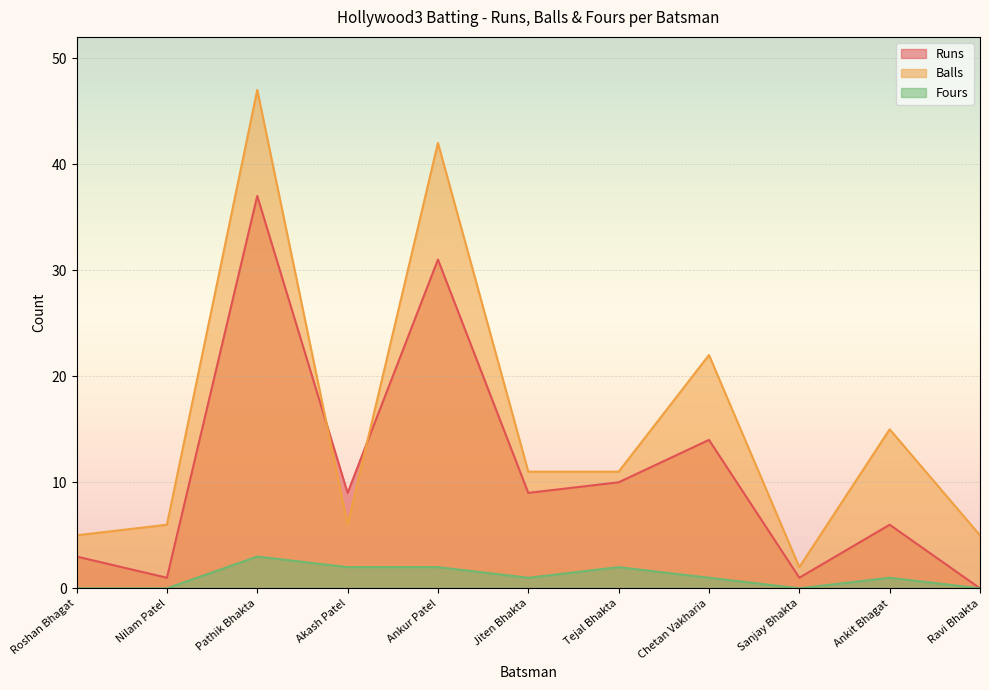

What is the sum of the Fours values at Ravi Bhakta and Akash Patel?

2